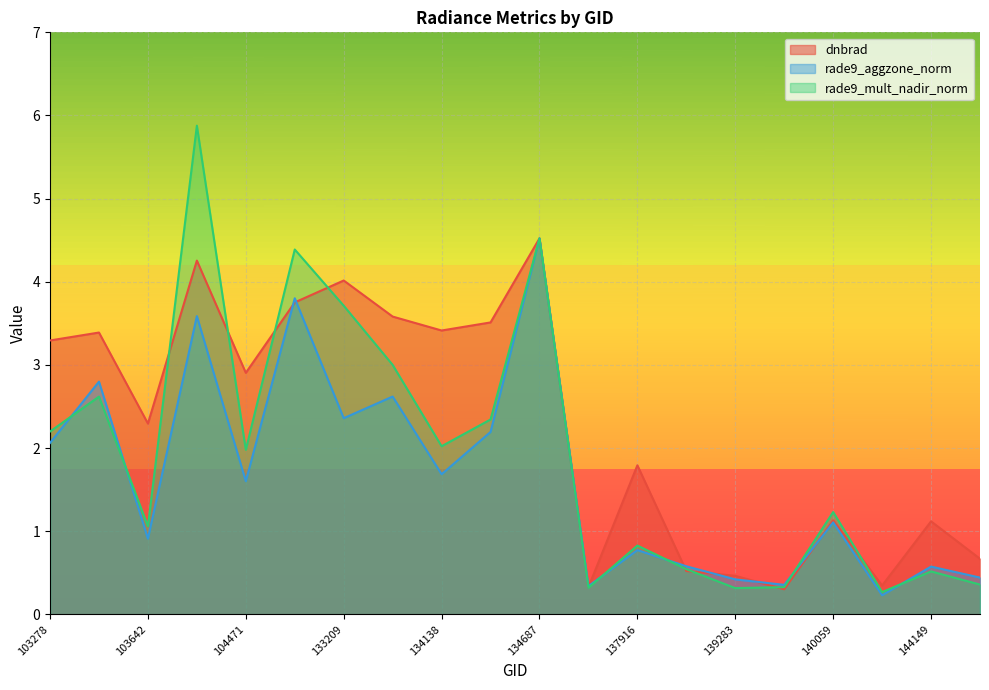

True or false: rade9_aggzone_norm and rade9_mult_nadir_norm intersect in this chart.

True